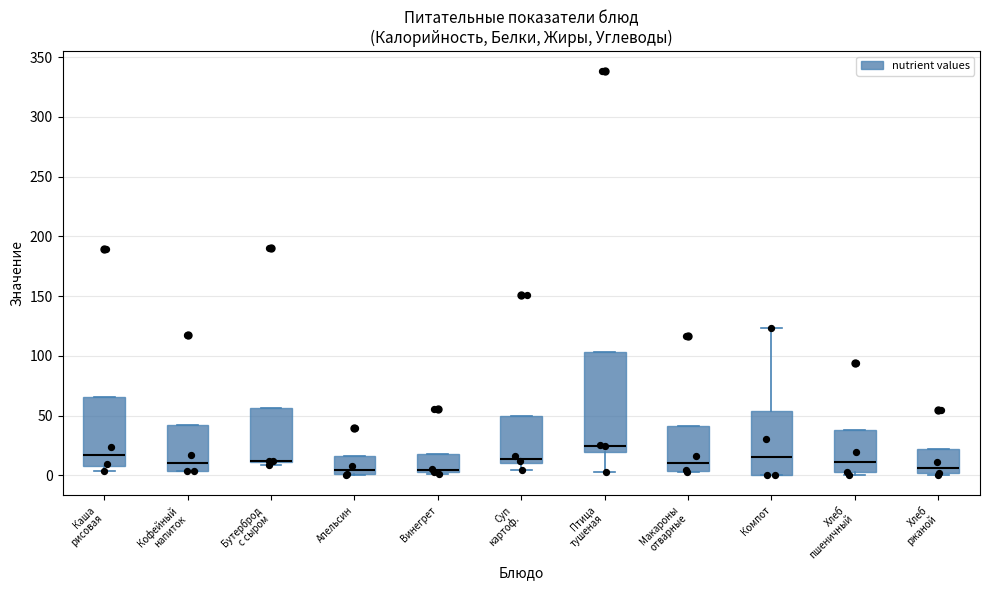

Reading left to right, read every box against the y-axis: the position of its median line, the range the box covers, and the ends of its whiskers. The values are not printed on the chart, so give them approximately, as read against the axis.

Каша рисовая: median 15, box 10 to 65, whiskers 5 to 65
Кофейный напиток: median 10, box 5 to 40, whiskers 5 to 40
Бутерброд с сыром: median 10 (drawn on the box's lower edge), box 10 to 55, whiskers 10 (just below the box's lower edge) to 55
Апельсин: median 5, box 0 to 15, whiskers 0 to 15
Винегрет: median 5, box 5 to 20, whiskers 0 to 20
Суп картоф.: median 15, box 10 to 50, whiskers 5 to 50
Птица тушеная: median 25, box 20 to 105, whiskers 5 to 105
Макароны отварные: median 10, box 5 to 40, whiskers 5 to 40
Компот: median 15, box 0 to 55, whiskers 0 to 125
Хлеб пшеничный: median 10, box 0 to 40, whiskers 0 (just below the box's lower edge) to 40
Хлеб ржаной: median 5, box 0 to 20, whiskers 0 to 20